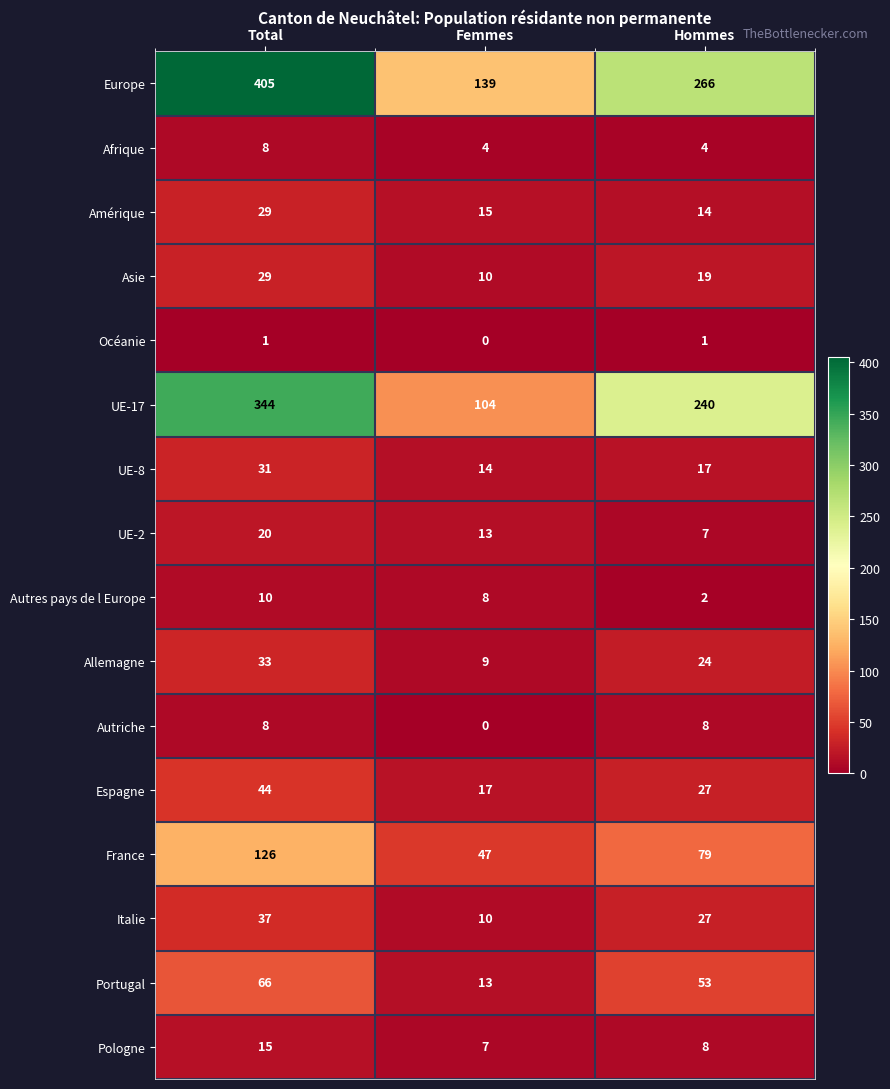

Rank the categories by Portugal value from lowest to highest.

Femmes, Hommes, Total